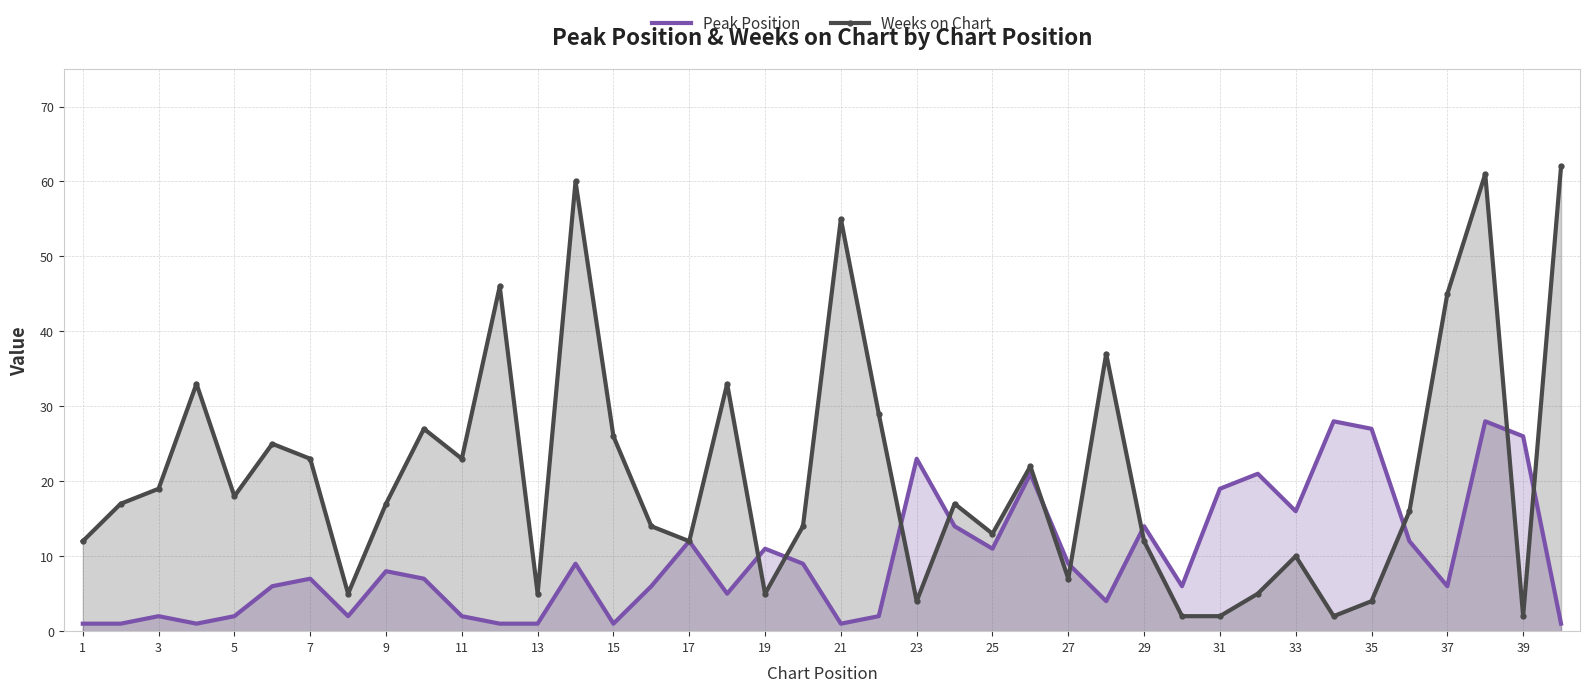

What is the sum of all Weeks on Chart values?

841